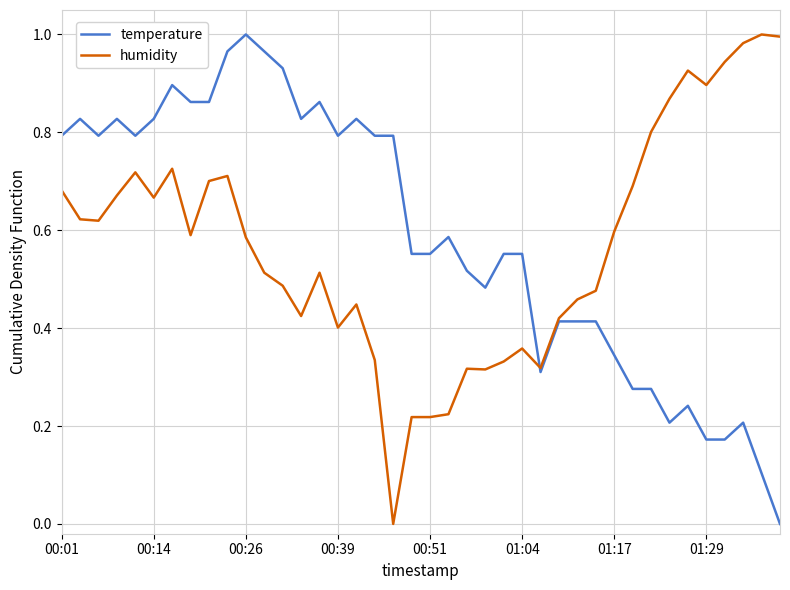

At which label does temperature reach its peak?

00:26